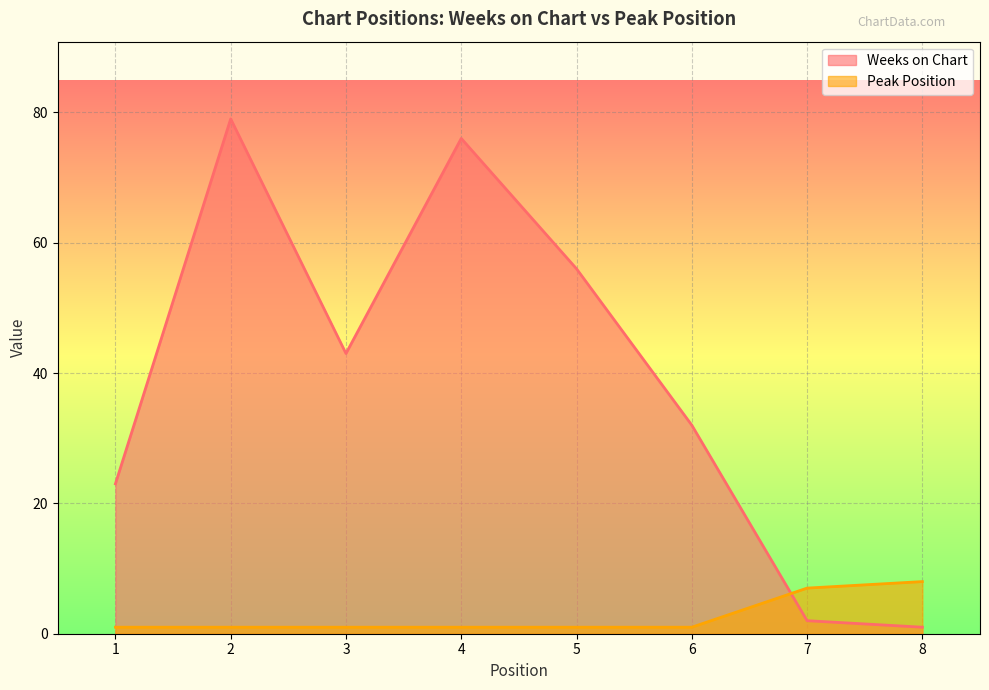

What is the maximum value for Weeks on Chart?

79